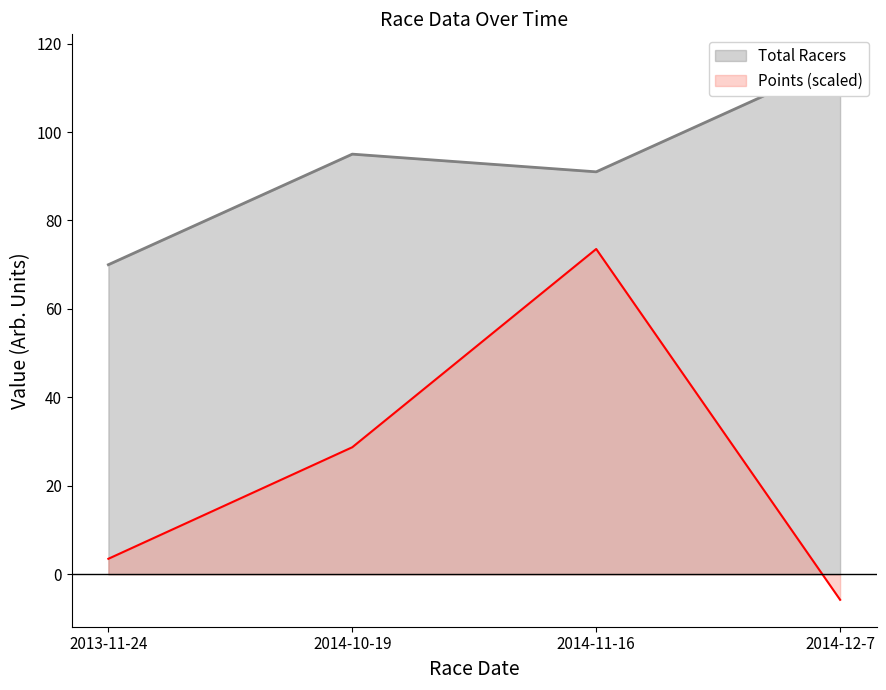

Reading left to right, transcribe all the data shown in this chart.

Total Racers: 2013-11-24=70.0	2014-10-19=95.0	2014-11-16=91.0	2014-12-7=116.0
Points: 2013-11-24=3.5	2014-10-19=28.7	2014-11-16=73.6	2014-12-7=-5.8